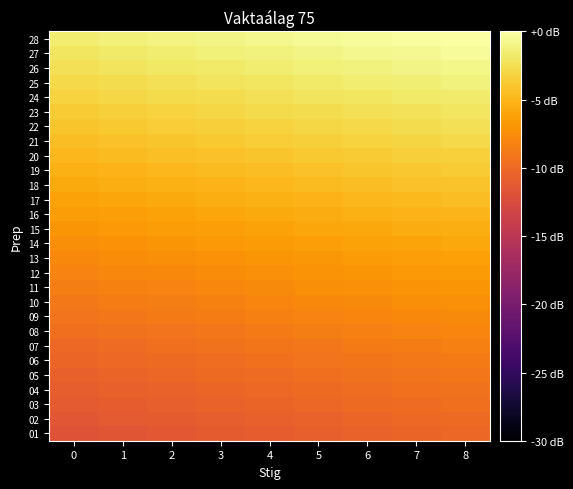

What is the total value across all series at 1?

-189.3